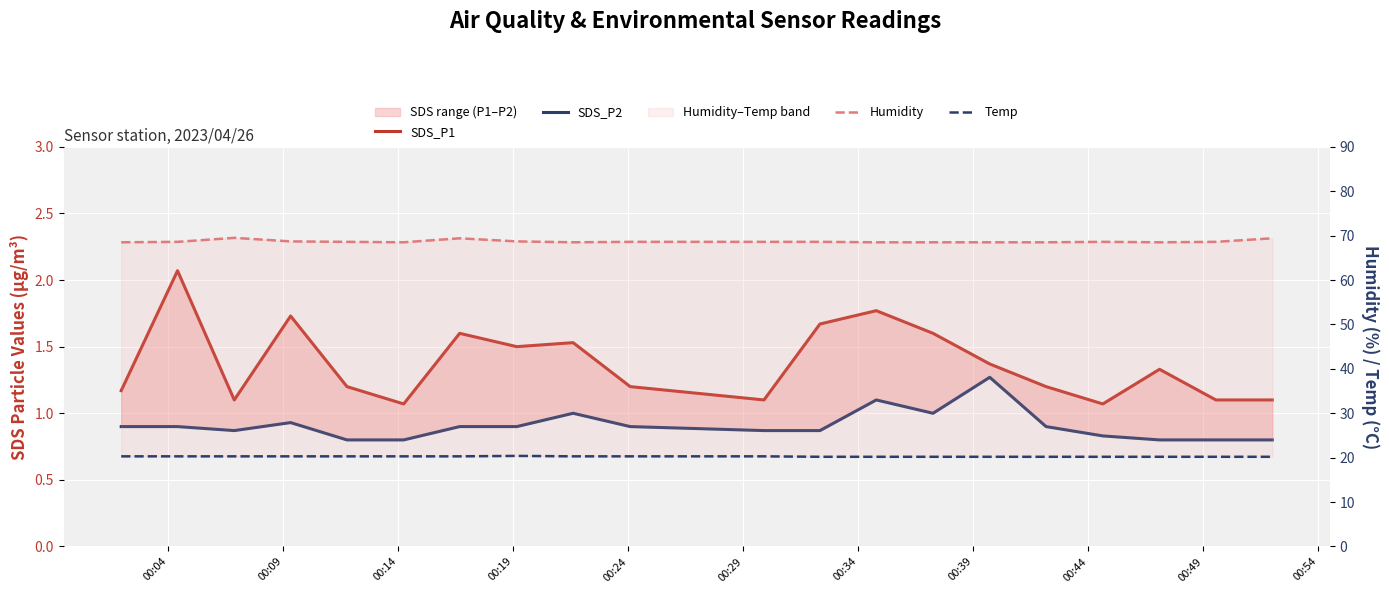

How many distinct data groups are displayed?

4